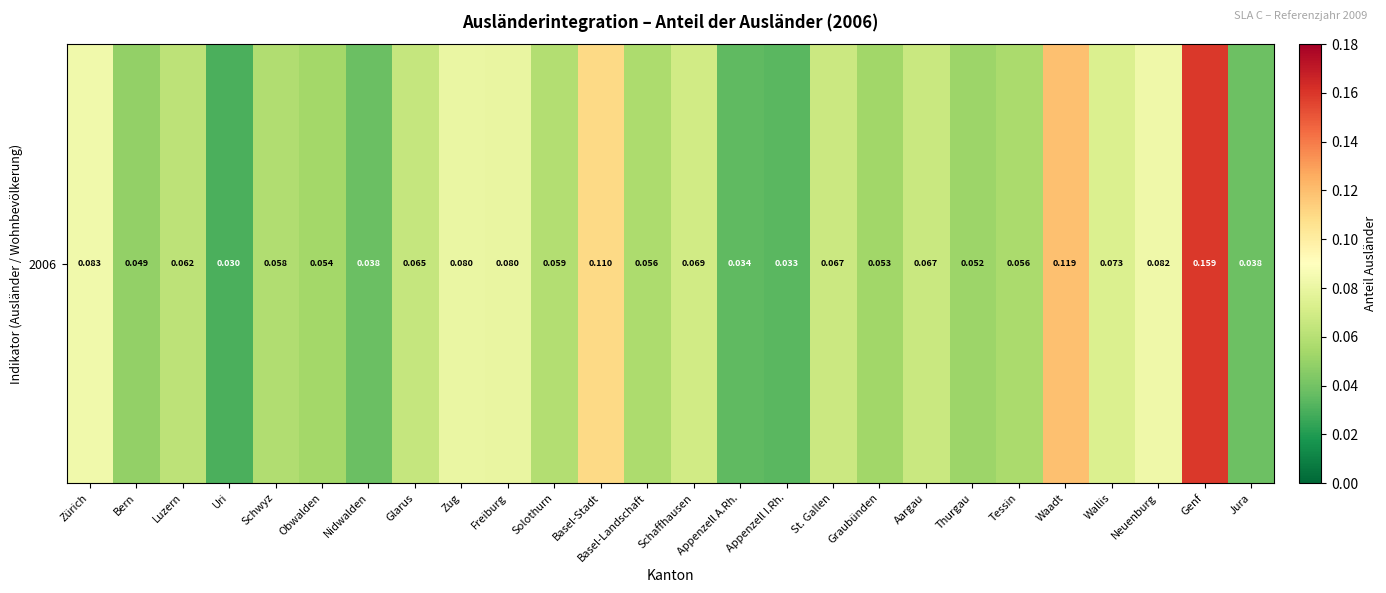

Reading right to left, transcribe all the data shown in this chart.

Jura=0.0	Genf=0.2	Neuenburg=0.1	Wallis=0.1	Waadt=0.1	Tessin=0.1	Thurgau=0.1	Aargau=0.1	Graubünden=0.1	St. Gallen=0.1	Appenzell I.Rh.=0.0	Appenzell A.Rh.=0.0	Schaffhausen=0.1	Basel-Landschaft=0.1	Basel-Stadt=0.1	Solothurn=0.1	Freiburg=0.1	Zug=0.1	Glarus=0.1	Nidwalden=0.0	Obwalden=0.1	Schwyz=0.1	Uri=0.0	Luzern=0.1	Bern=0.0	Zürich=0.1